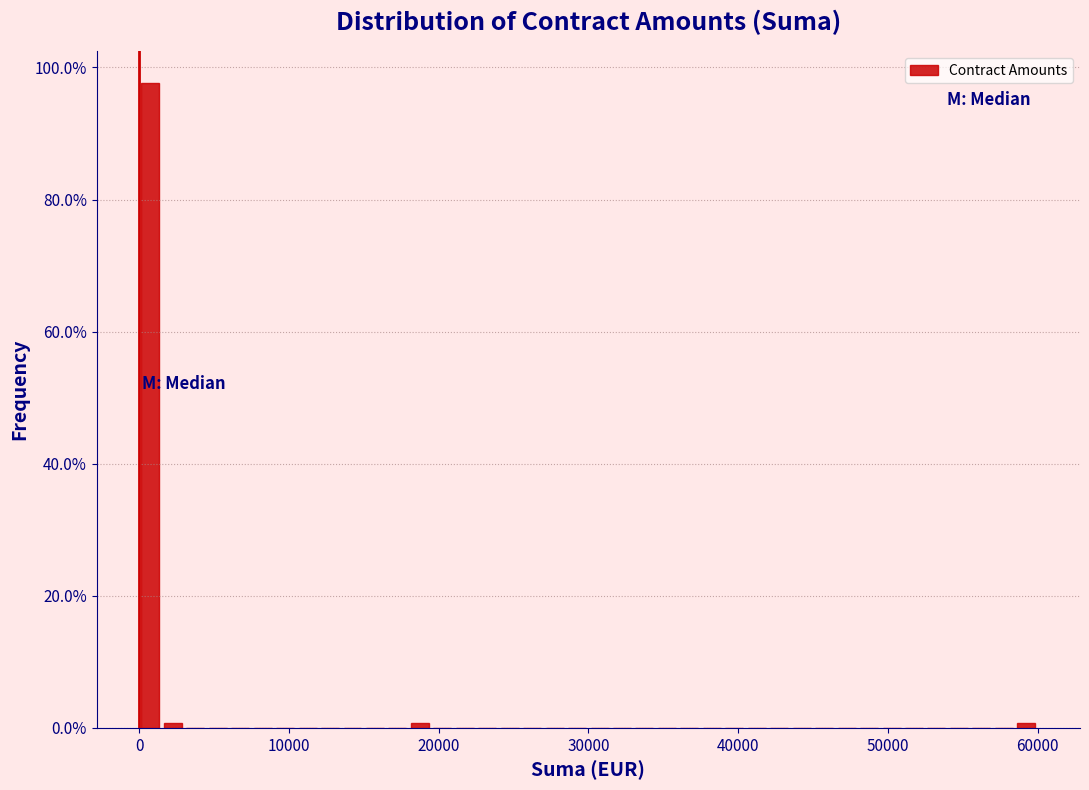

Read against the x-axis, roughly where is the centre of the tallest bar?

1000